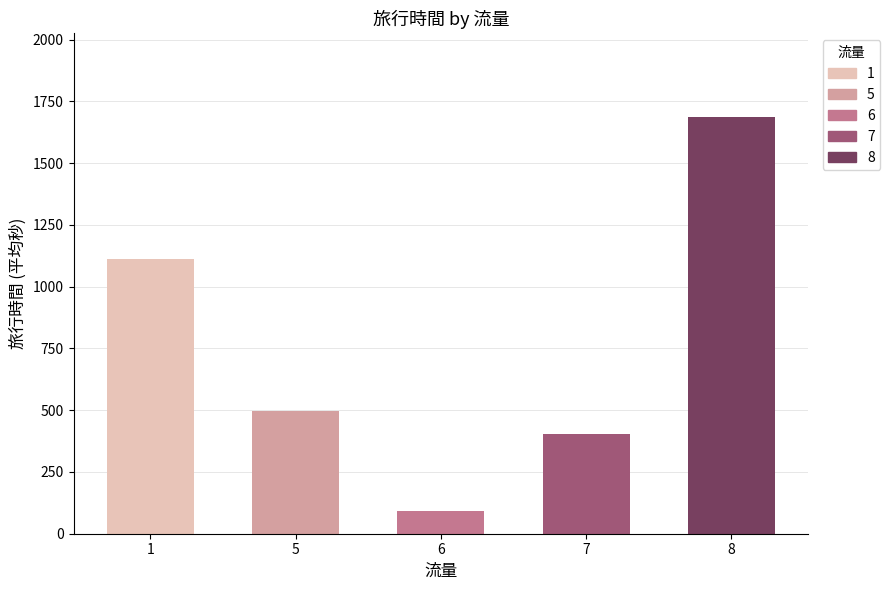

Between 8 and 7, which is larger?

8